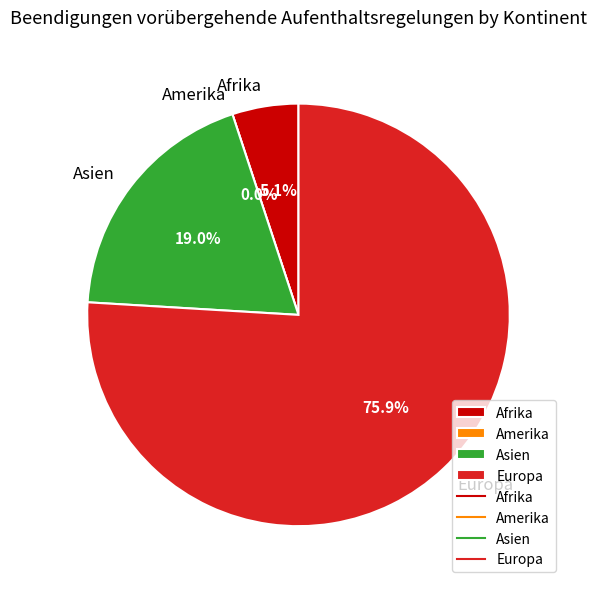

Is there a majority slice in this chart?

Yes